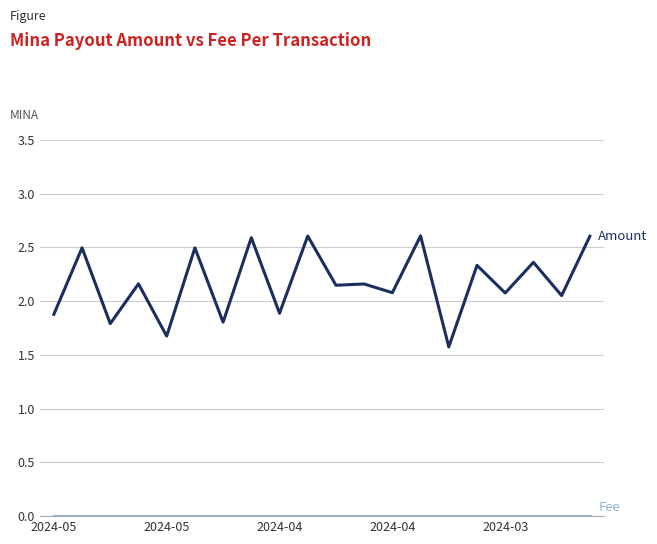

What is the greatest value displayed?

2.6